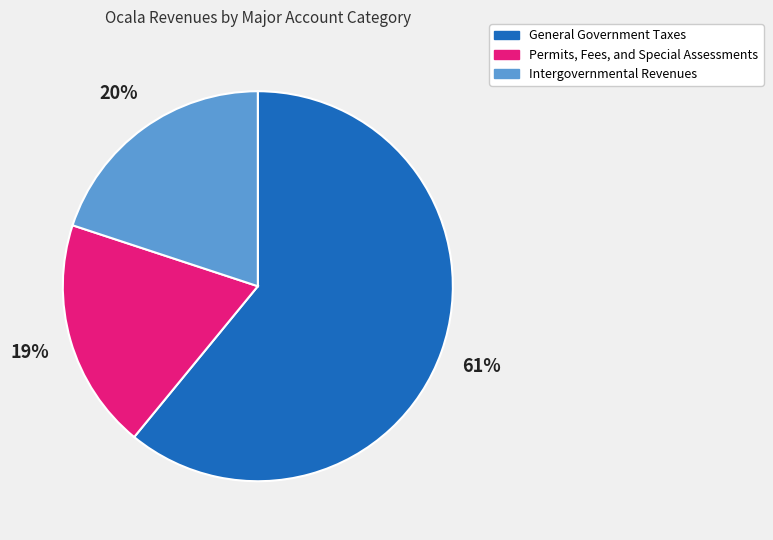

Between Intergovernmental Revenues and Permits, Fees, and Special Assessments, which is larger?

Intergovernmental Revenues